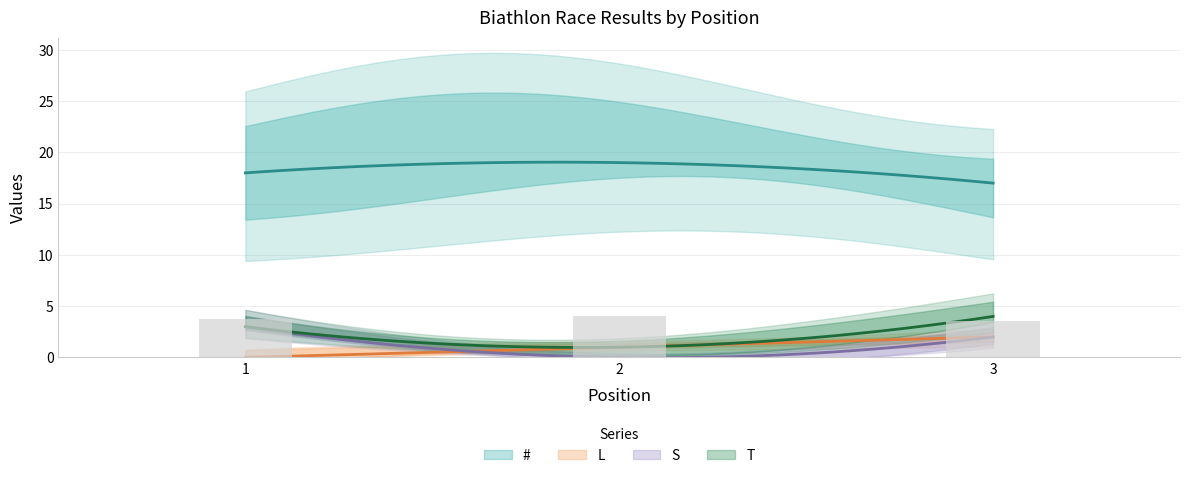

How many distinct data groups are displayed?

4